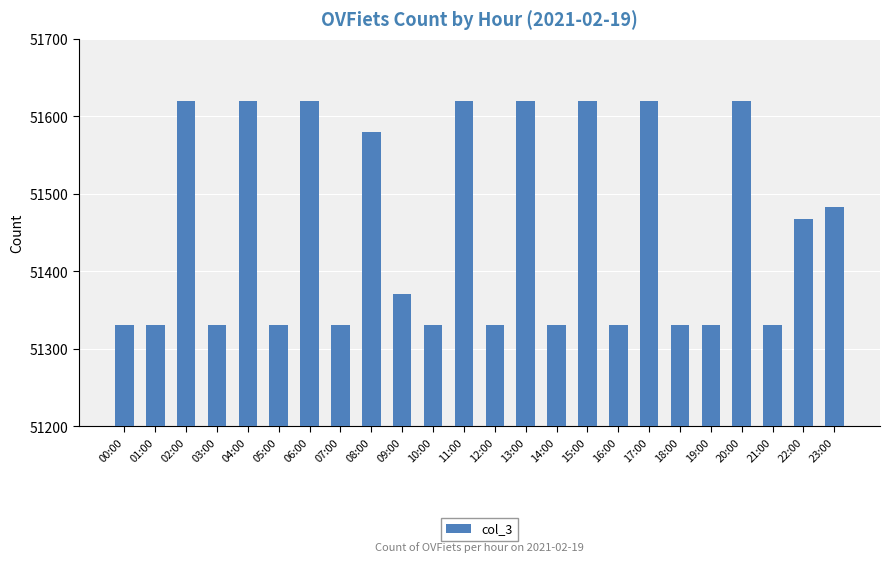

The value at 20:00 is 32387. True or false?

False